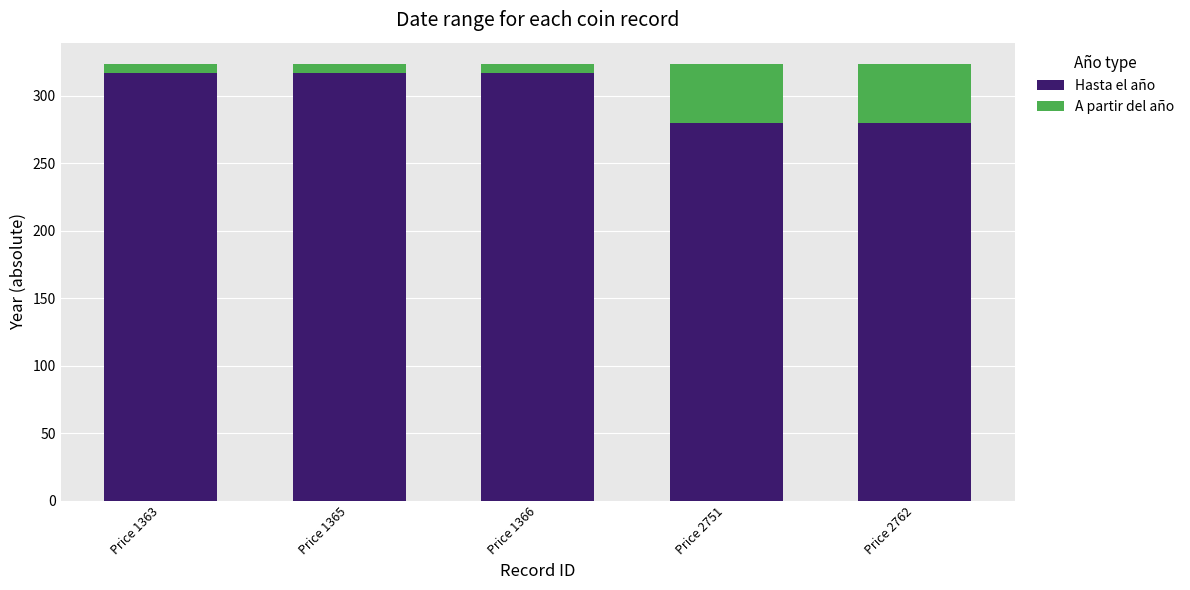

What is the sum of all Hasta el año values?

1511